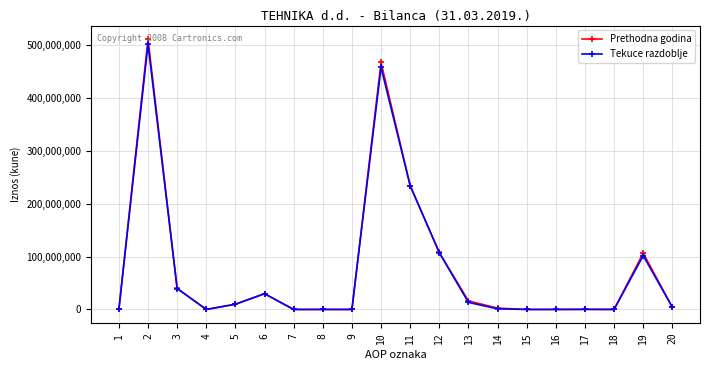

Is it true that Tekuce razdoblje equals 21978660 at 3?

False